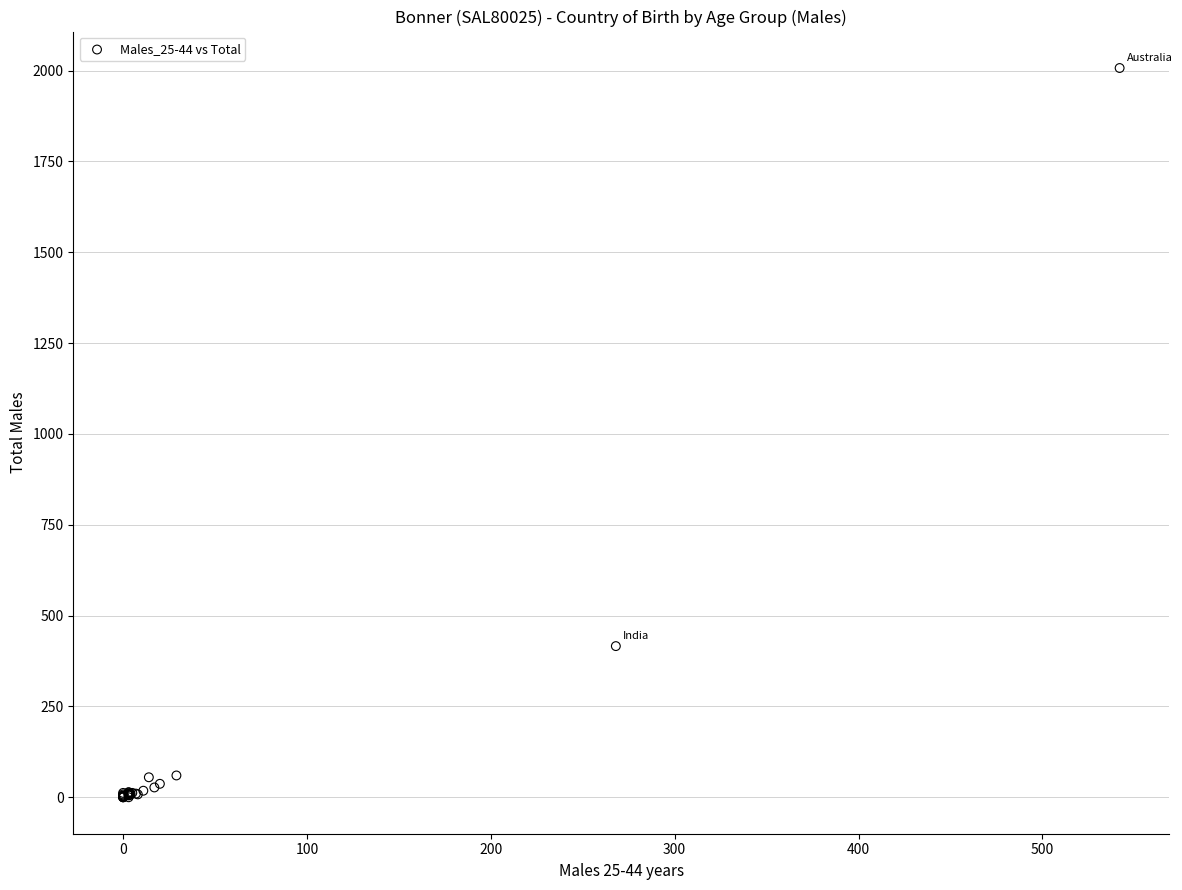

What Y value in the scatter plot is closest to 1003?

416